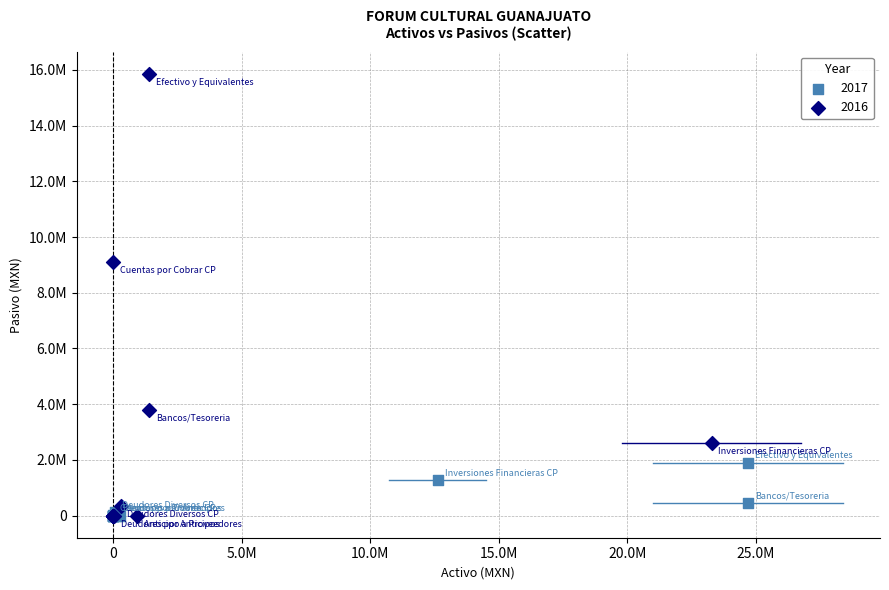

What are all the series names shown in the legend?

2017, 2016